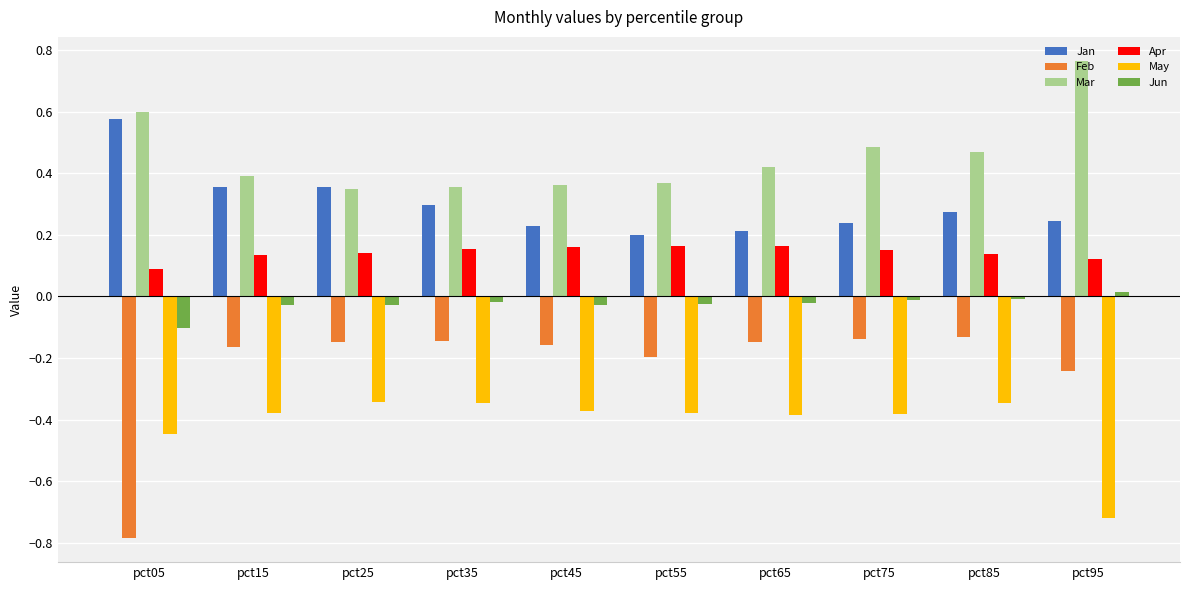

Which series has the largest range (max minus min)?

Feb